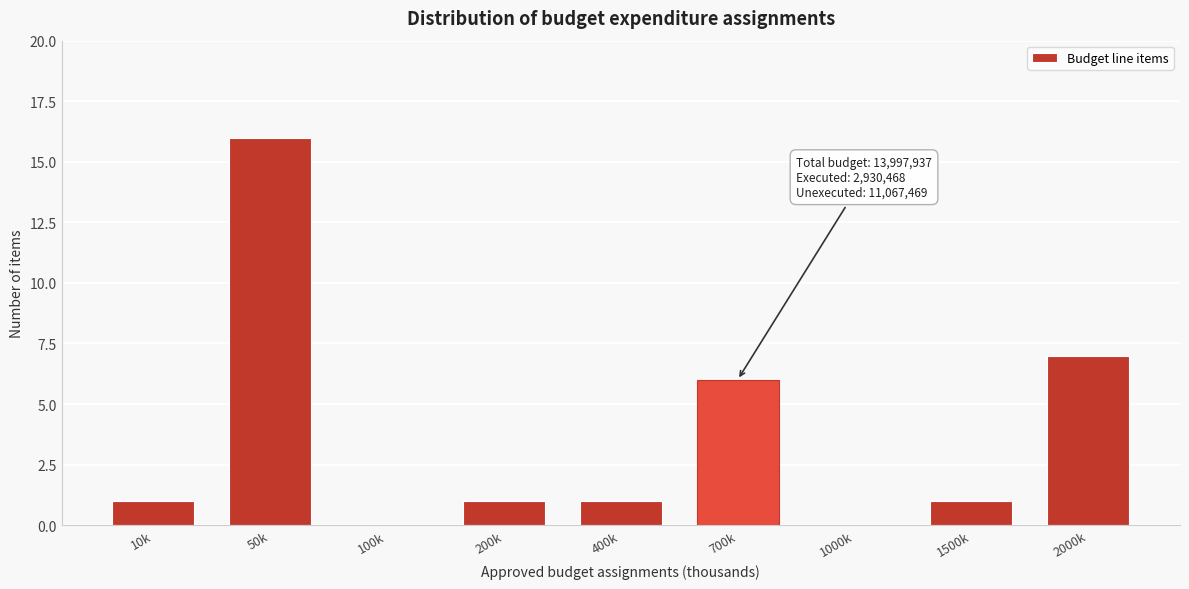

Reading left to right, list all the values displayed in this chart.

10k=1	50k=16	100k=0	200k=1	400k=1	700k=6	1000k=0	1500k=1	2000k=7